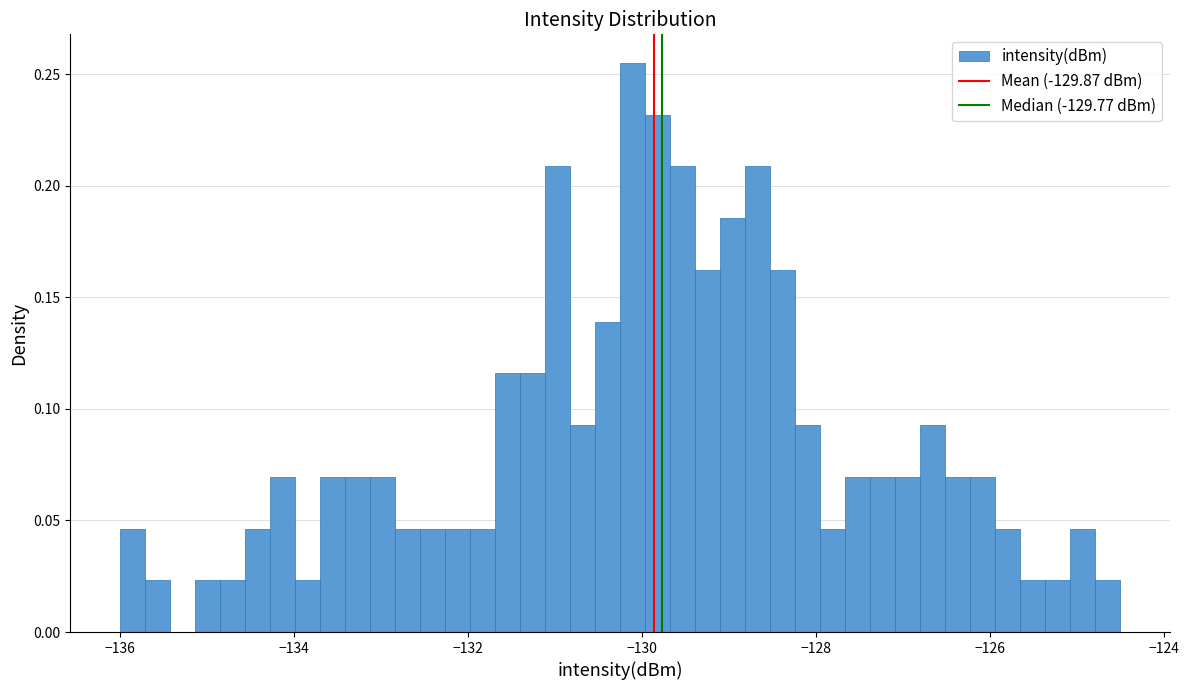

Read against the x-axis, roughly where is the centre of the tallest bar?

-130.2